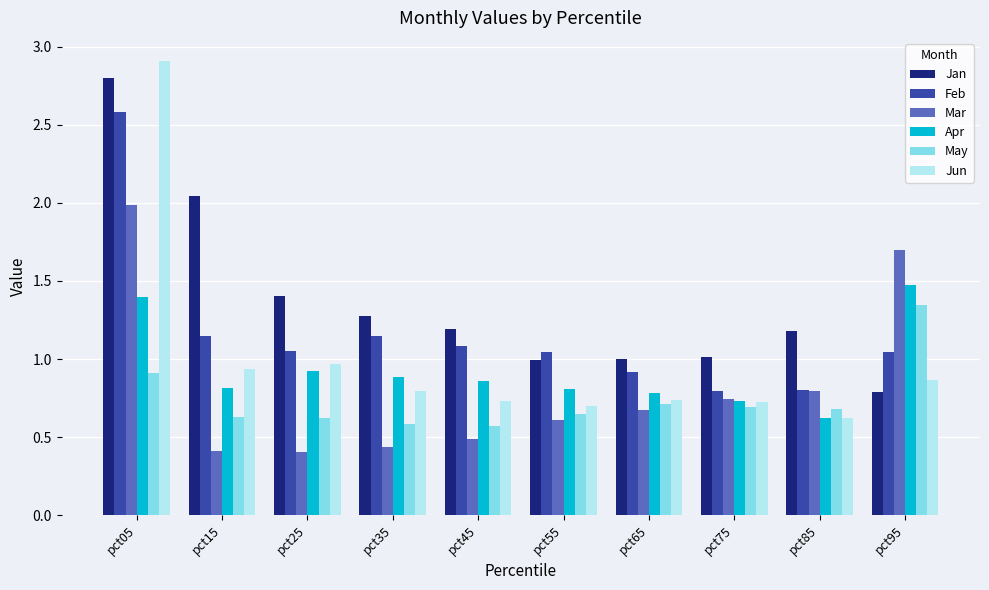

What is the difference between the highest and lowest values at pct65?

0.3